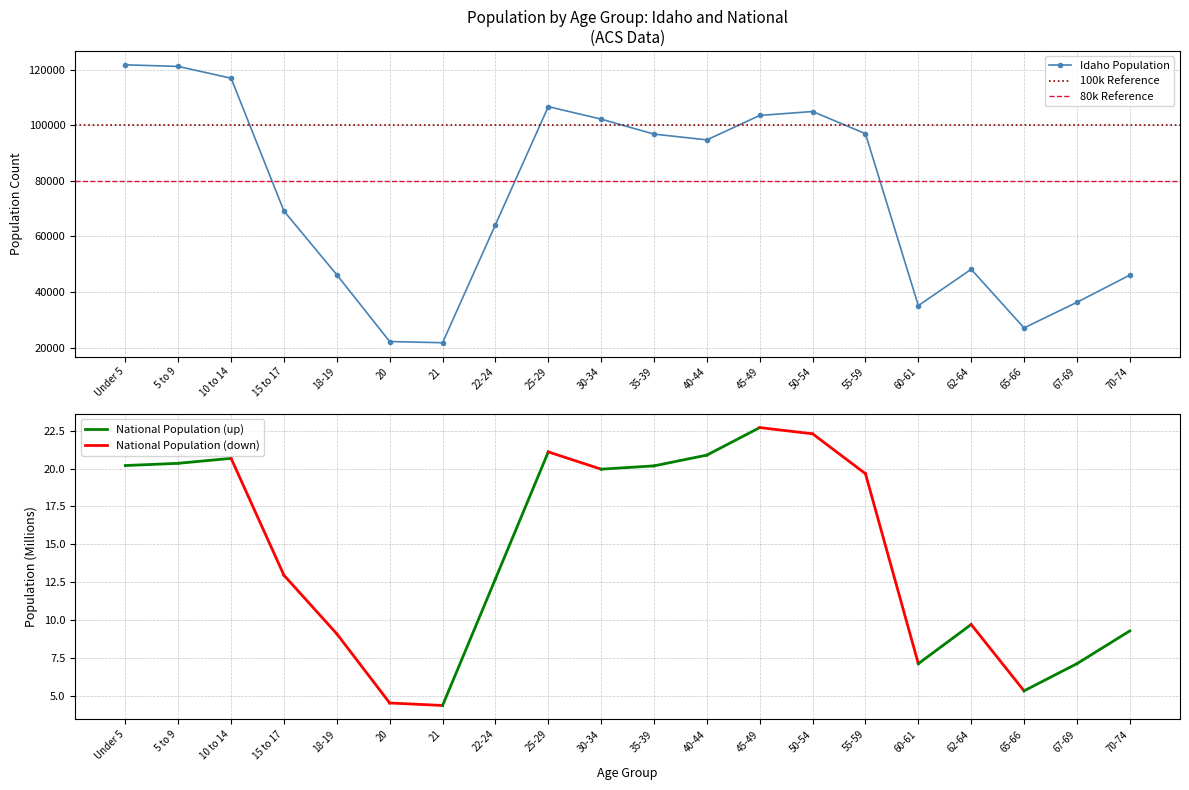

What is the change in value from 5 to 9 to 40-44?

-26431